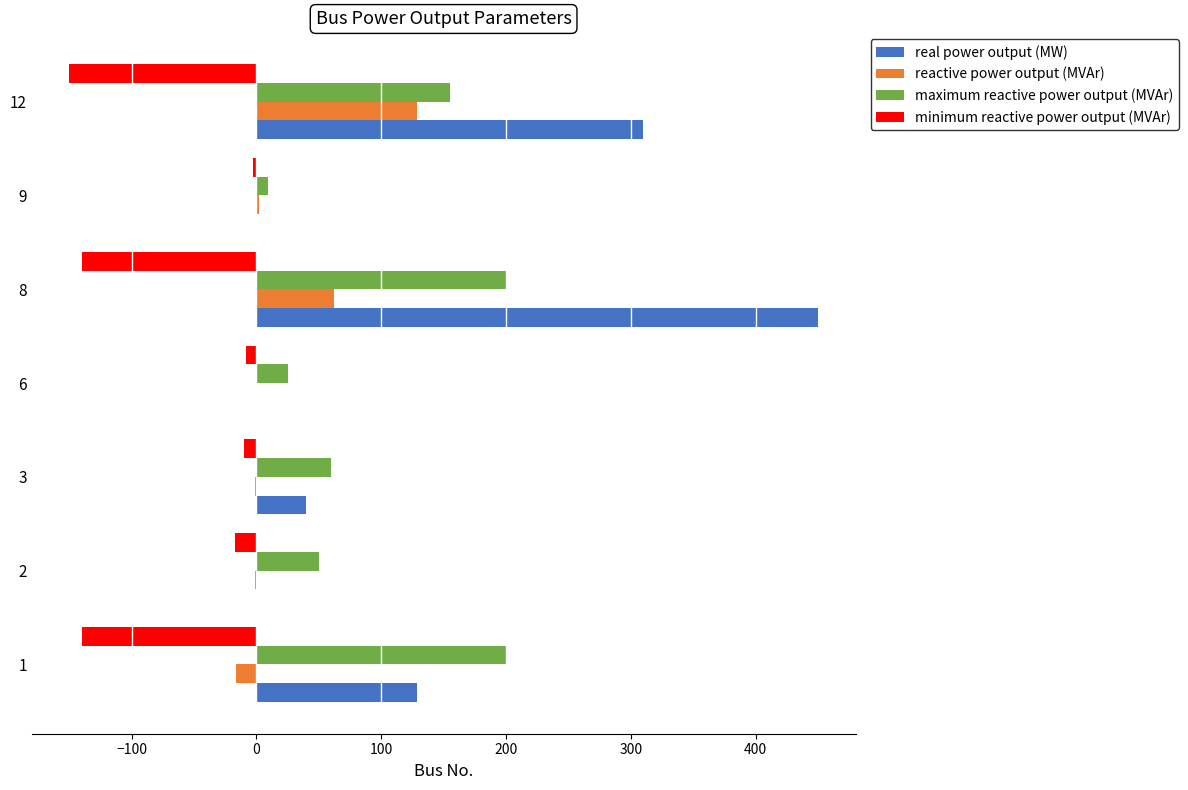

The value of maximum reactive power output (MVAr) at 6 is 25.0. True or false?

True